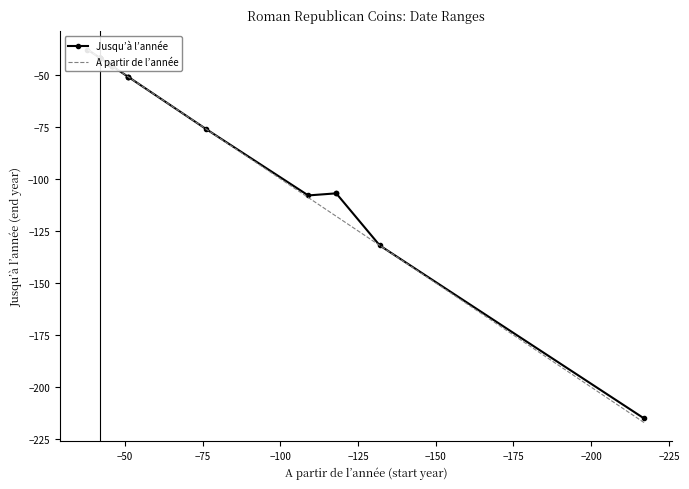

What is the maximum value shown in the chart?

-38